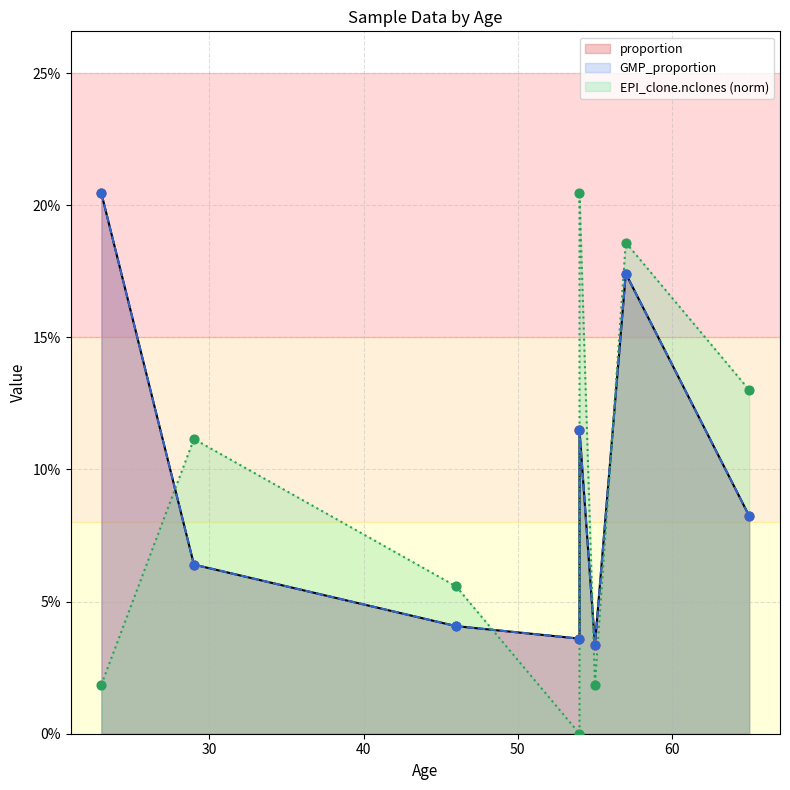

What is the total value across all series at 57?

0.5